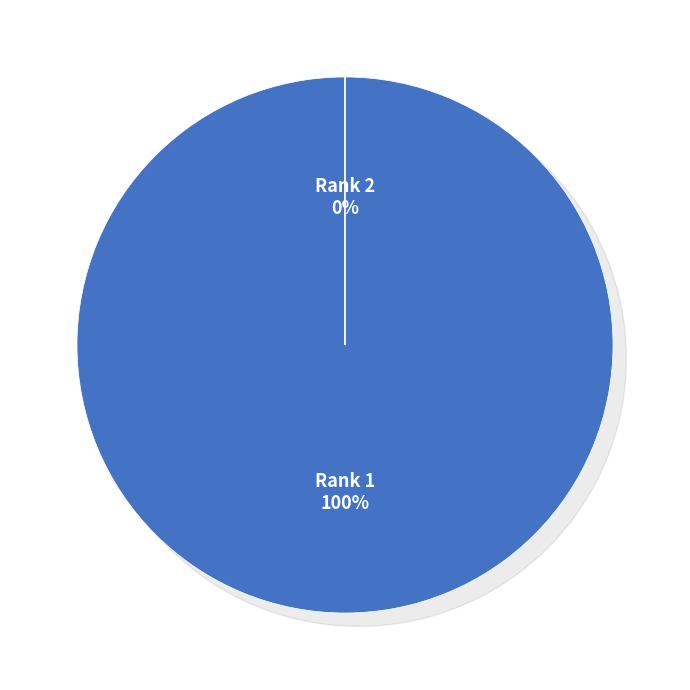

What is the majority slice?

Rank 1